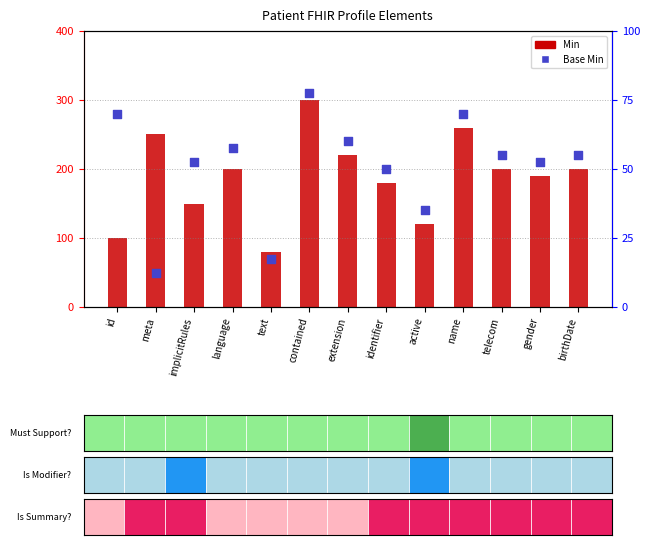

Which series contains the lowest Y value?

Base Min